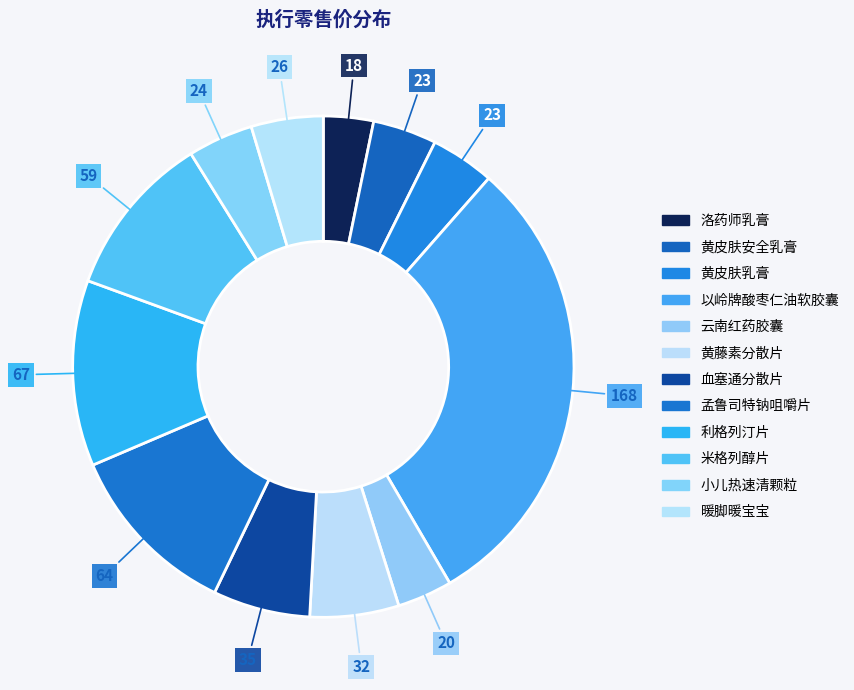

How many segments does this pie chart have?

12